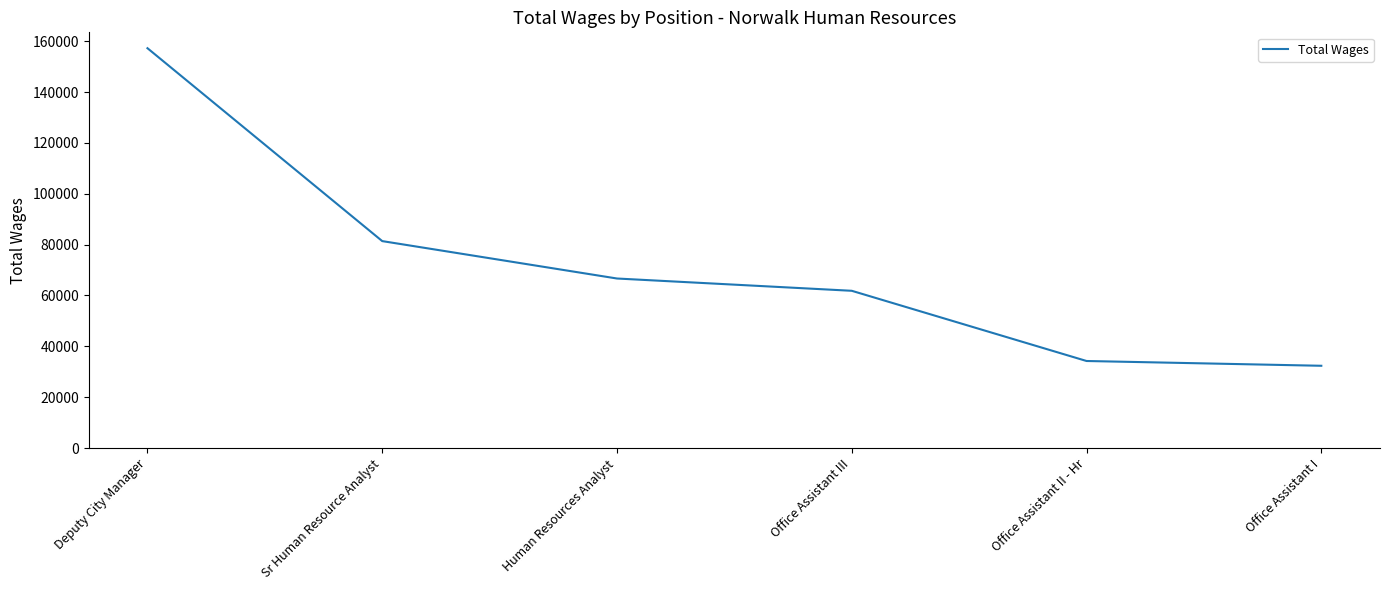

At which category does the chart reach its minimum across all series?

Office Assistant I